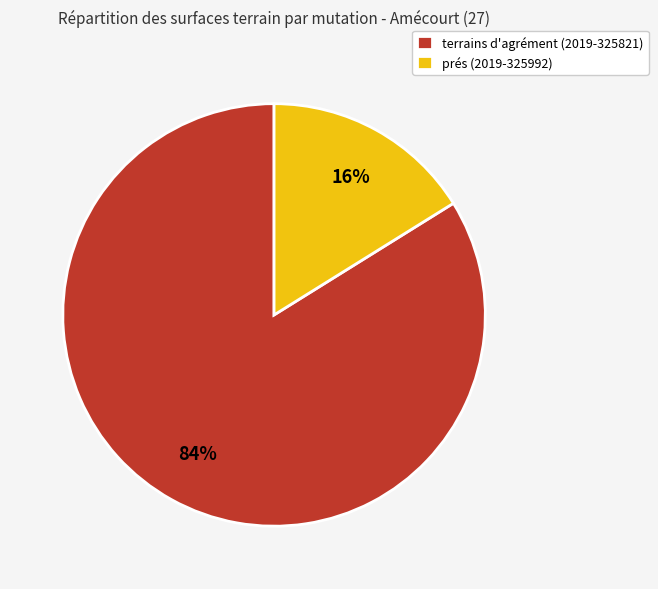

How many slices are in this pie chart?

2